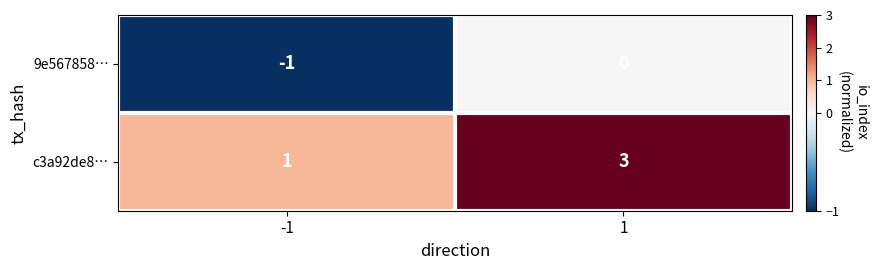

How many categories are shown in the chart?

2